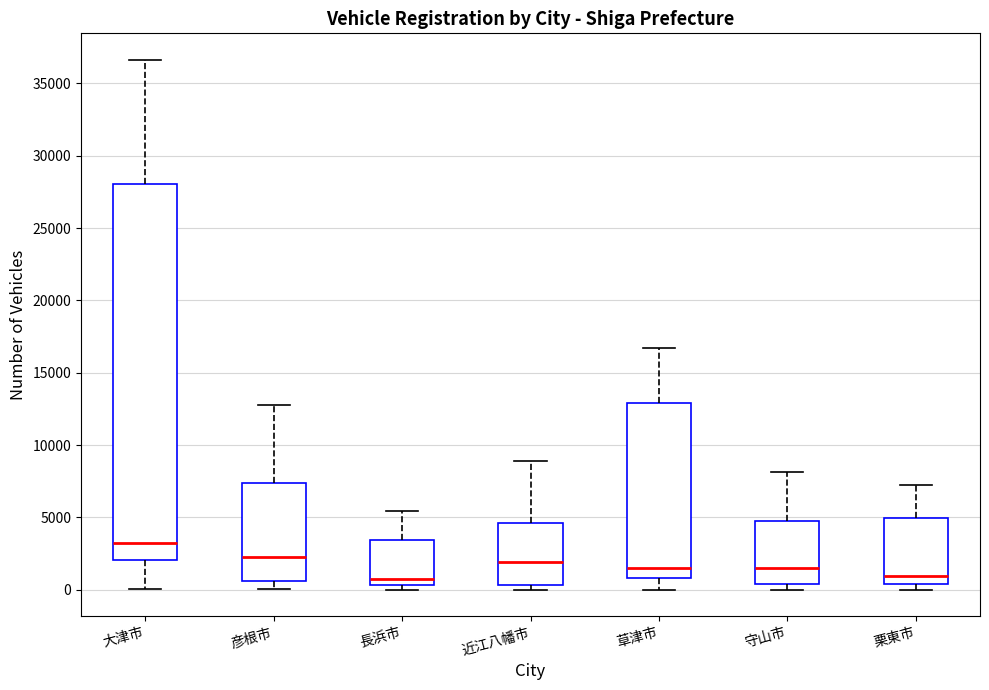

Reading left to right, transcribe this box plot: for each box, give where its median line is, the range the box spans, and where its two whiskers end, as read against the y-axis. The values are not printed on the chart, so give them approximately, as read against the axis.

大津市: median 3000, box 2000 to 28000, whiskers 0 to 36500
彦根市: median 2500, box 500 to 7500, whiskers 0 to 13000
長浜市: median 500 (just above the box's lower edge), box 500 to 3500, whiskers 0 to 5500
近江八幡市: median 2000, box 500 to 4500, whiskers 0 to 9000
草津市: median 1500, box 1000 to 13000, whiskers 0 to 16500
守山市: median 1500, box 500 to 4500, whiskers 0 to 8000
栗東市: median 1000, box 500 to 5000, whiskers 0 to 7000